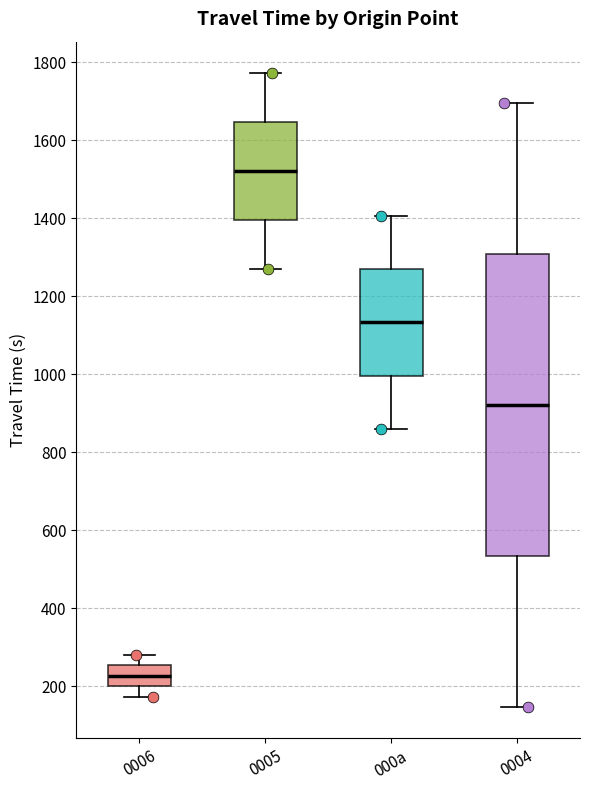

Reading left to right, read every box against the y-axis: the position of its median line, the range the box covers, and the ends of its whiskers. The values are not printed on the chart, so give them approximately, as read against the axis.

0006: median 220, box 200 to 260, whiskers 180 to 280
0005: median 1520, box 1400 to 1640, whiskers 1260 to 1780
000a: median 1140, box 1000 to 1260, whiskers 860 to 1400
0004: median 920, box 540 to 1300, whiskers 140 to 1700